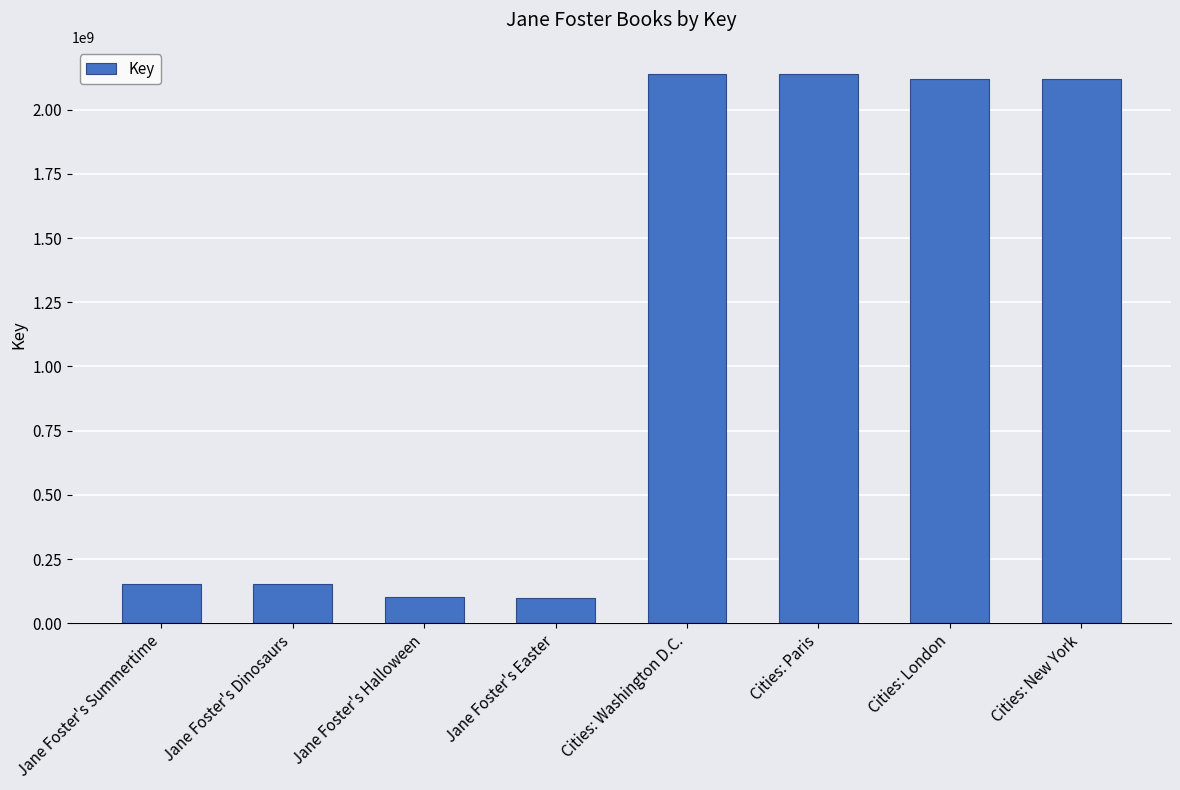

How many data points are less than 2119915477?

4